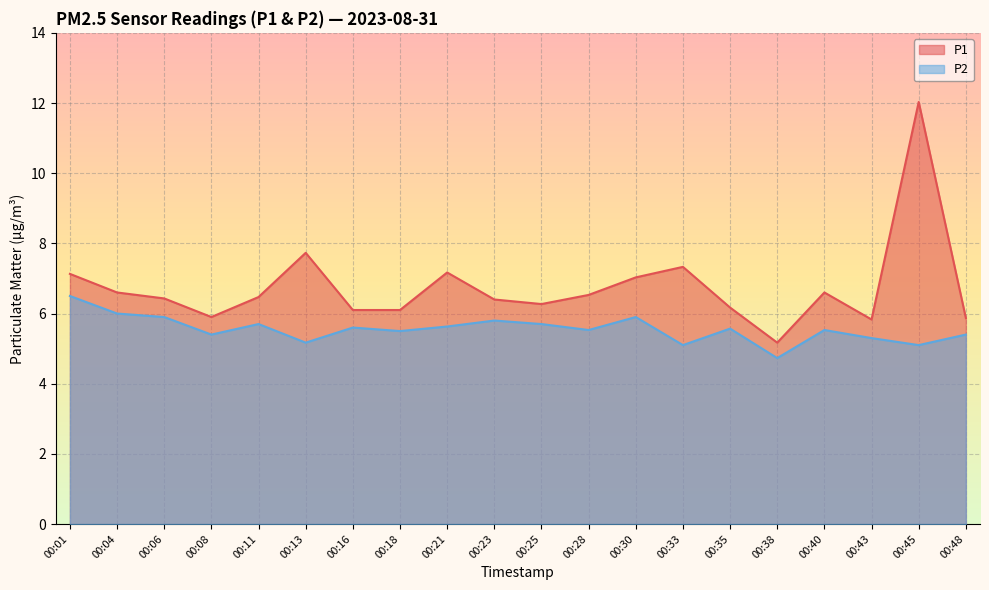

Reading left to right, transcribe all the data shown in this chart.

P1: 00:01=7.1	00:04=6.6	00:06=6.4	00:08=5.9	00:11=6.5	00:13=7.7	00:16=6.1	00:18=6.1	00:21=7.2	00:23=6.4	00:25=6.3	00:28=6.5	00:30=7.0	00:33=7.3	00:35=6.2	00:38=5.2	00:40=6.6	00:43=5.8	00:45=12.0	00:48=5.9
P2: 00:01=6.5	00:04=6.0	00:06=5.9	00:08=5.4	00:11=5.7	00:13=5.2	00:16=5.6	00:18=5.5	00:21=5.6	00:23=5.8	00:25=5.7	00:28=5.5	00:30=5.9	00:33=5.1	00:35=5.6	00:38=4.7	00:40=5.5	00:43=5.3	00:45=5.1	00:48=5.4